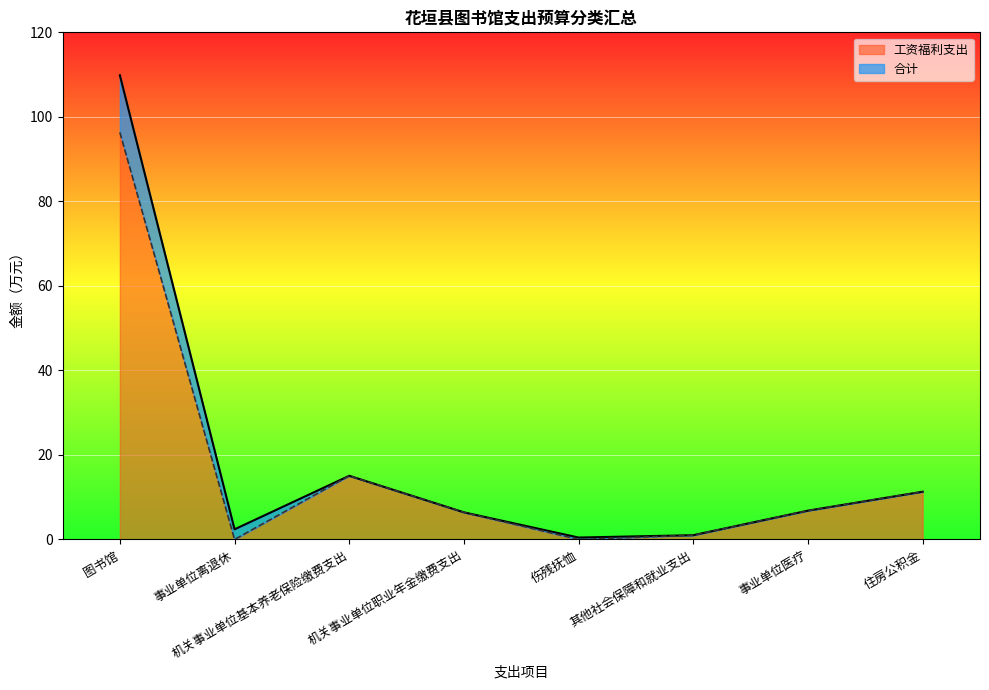

At which category does 工资福利支出 reach its first local valley?

事业单位离退休